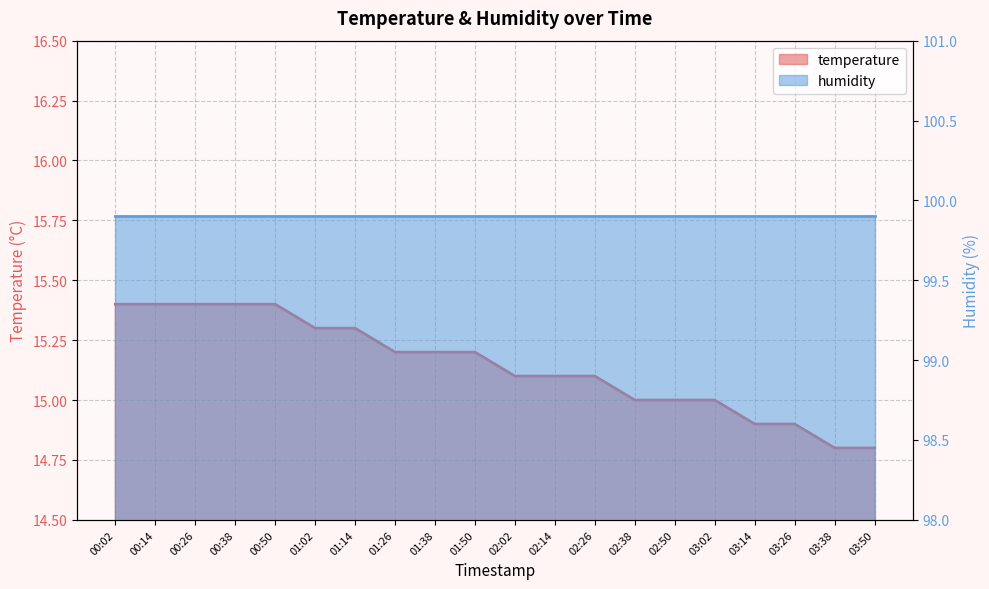

What is the greatest value displayed?

15.4